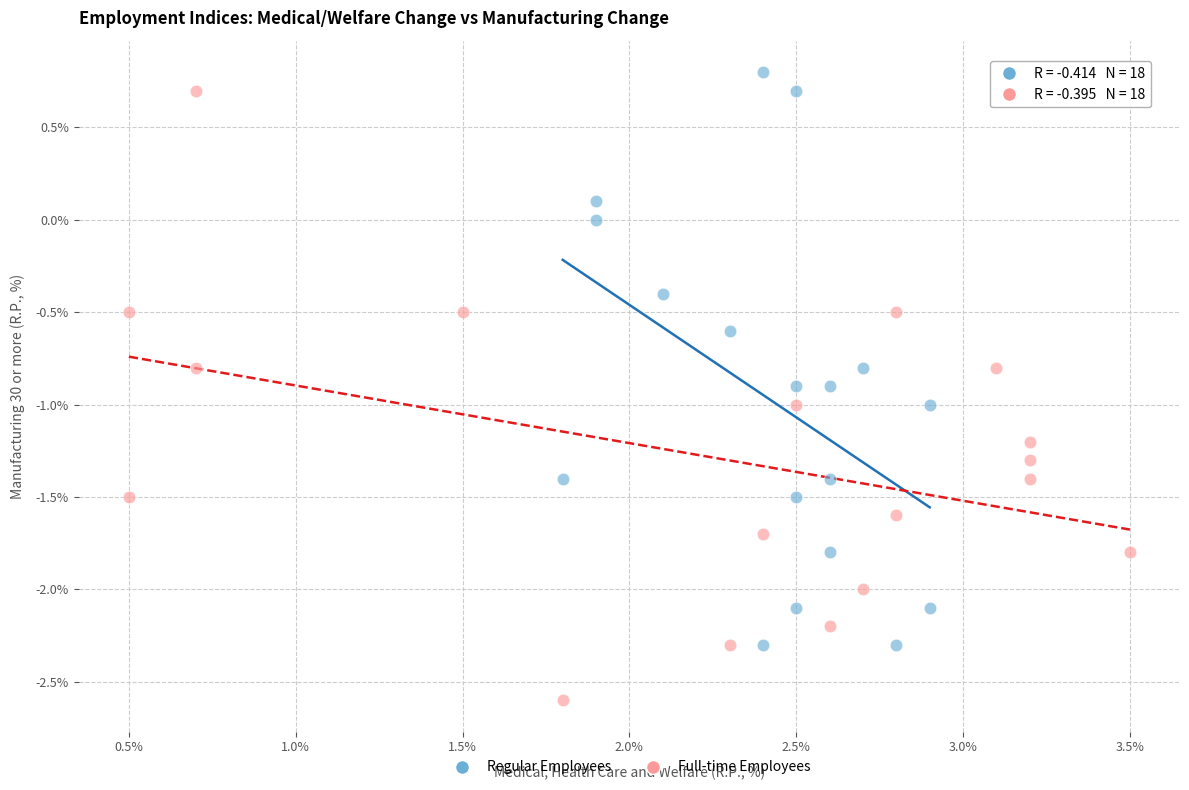

Which series has the widest spread of Y values?

Full-time Employees